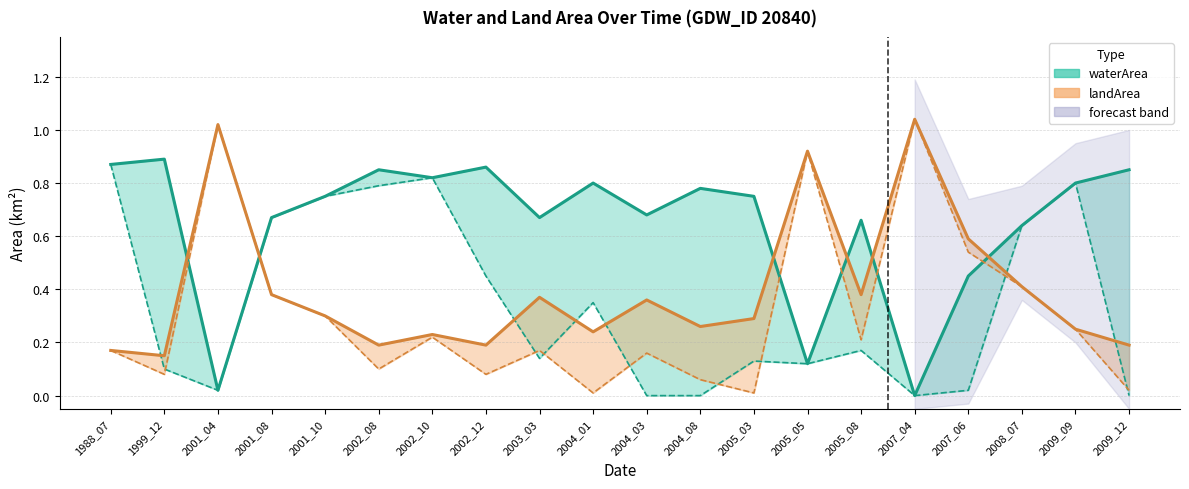

List the labels in order of landArea value, smallest first.

1999_12, 1988_07, 2002_08, 2002_12, 2009_12, 2002_10, 2004_01, 2009_09, 2004_08, 2005_03, 2001_10, 2004_03, 2003_03, 2001_08, 2005_08, 2008_07, 2007_06, 2005_05, 2001_04, 2007_04